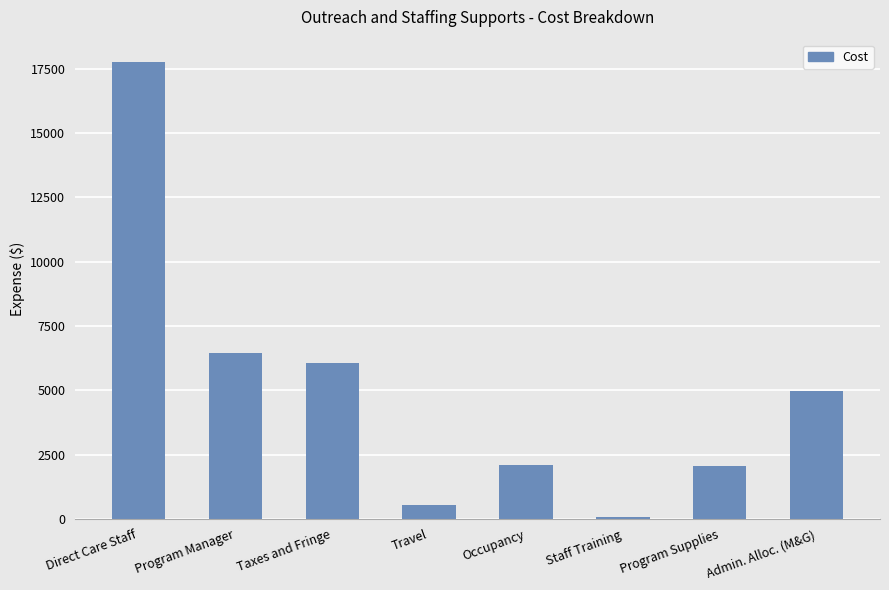

What is the difference between the maximum and minimum values?

17683.1